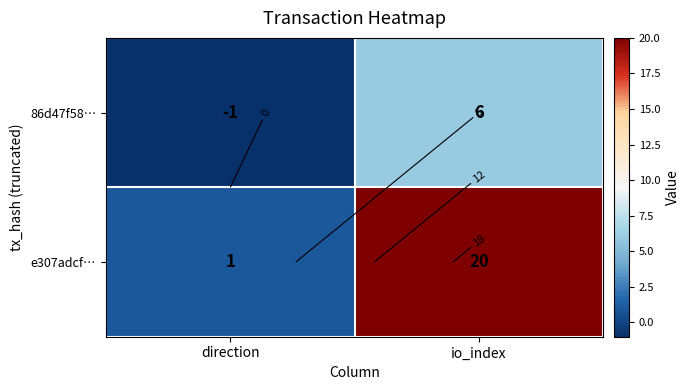

Rank the series by their average value, from lowest to highest.

86d47f58…, e307adcf…